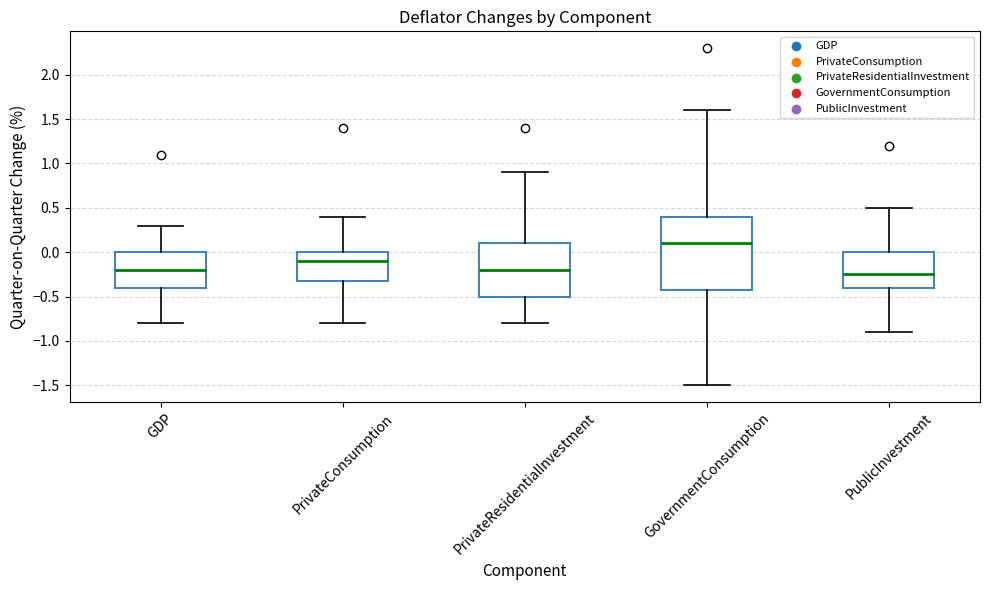

Comparing the boxes themselves (not the whiskers), which one is the tallest?

GovernmentConsumption